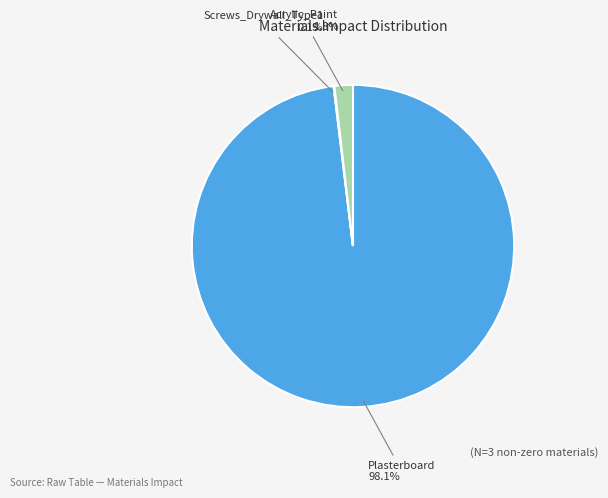

Which slice is the largest?

Plasterboard